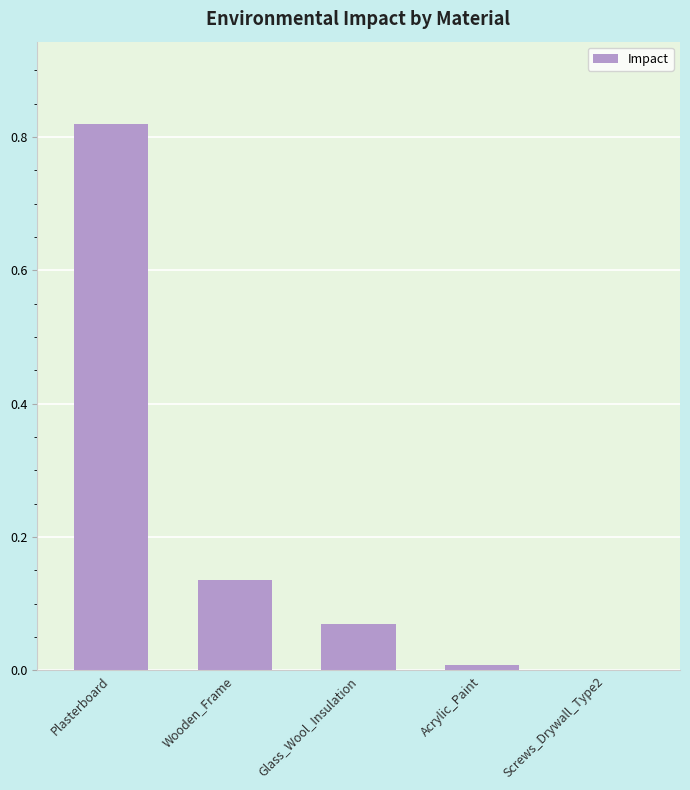

What is the sum of all values?

1.0